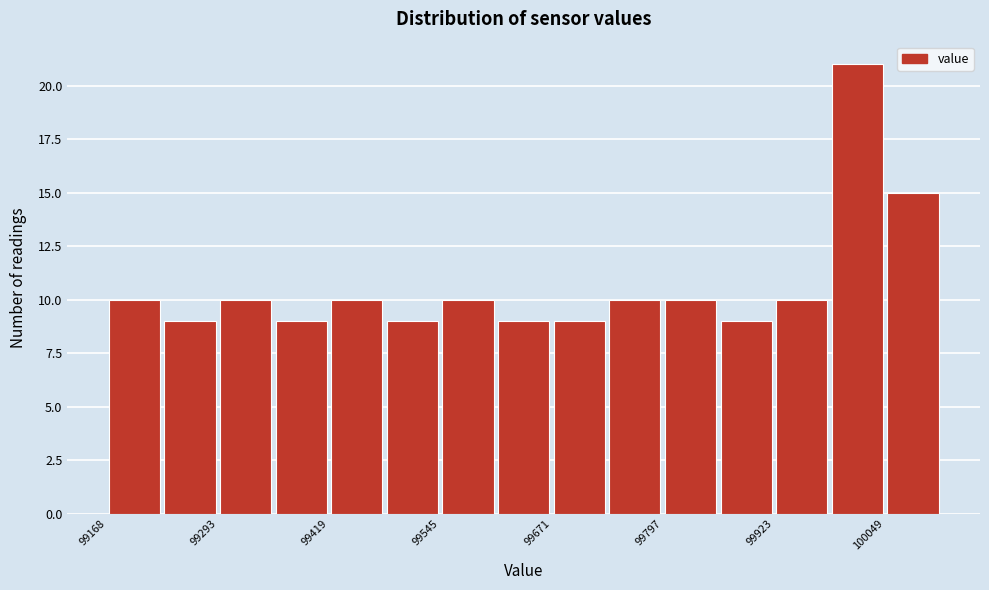

Read against the x-axis, roughly where is the centre of the tallest bar?

100020